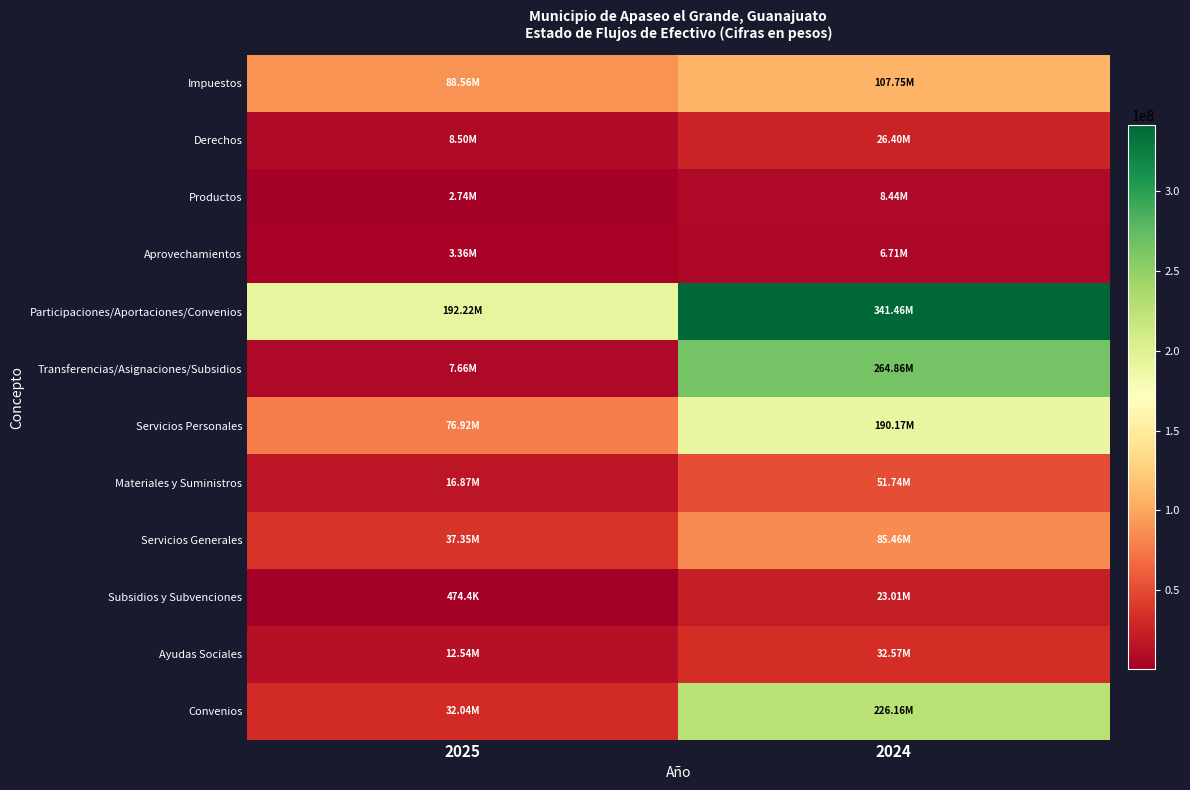

What is the maximum value shown in the chart?

341456152.9